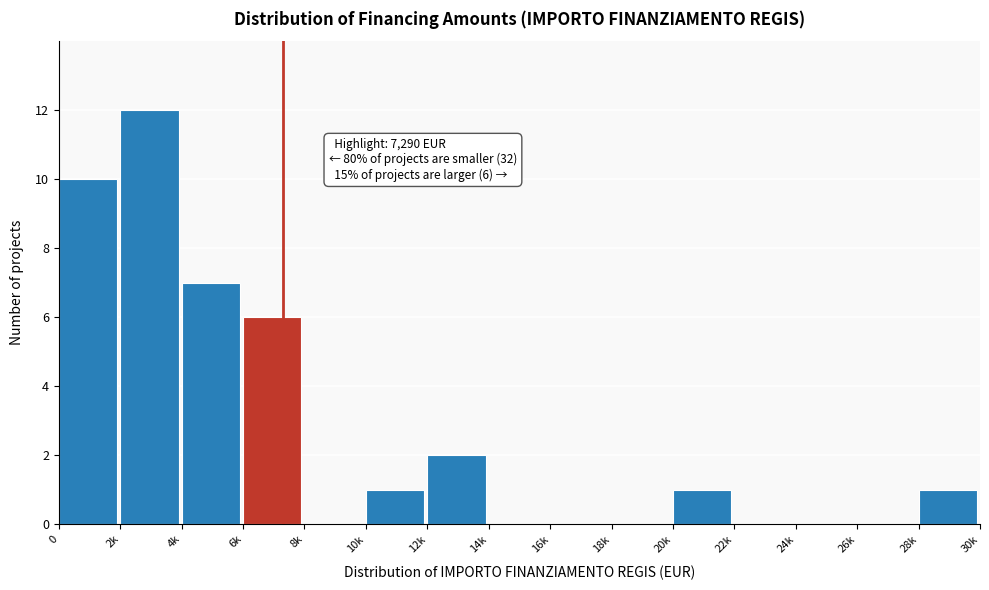

Reading left to right, transcribe all the data shown in this chart.

0=10	2k=12	4k=7	6k=6	8k=0	10k=1	12k=2	14k=0	16k=0	18k=0	20k=1	22k=0	24k=0	26k=0	28k=1